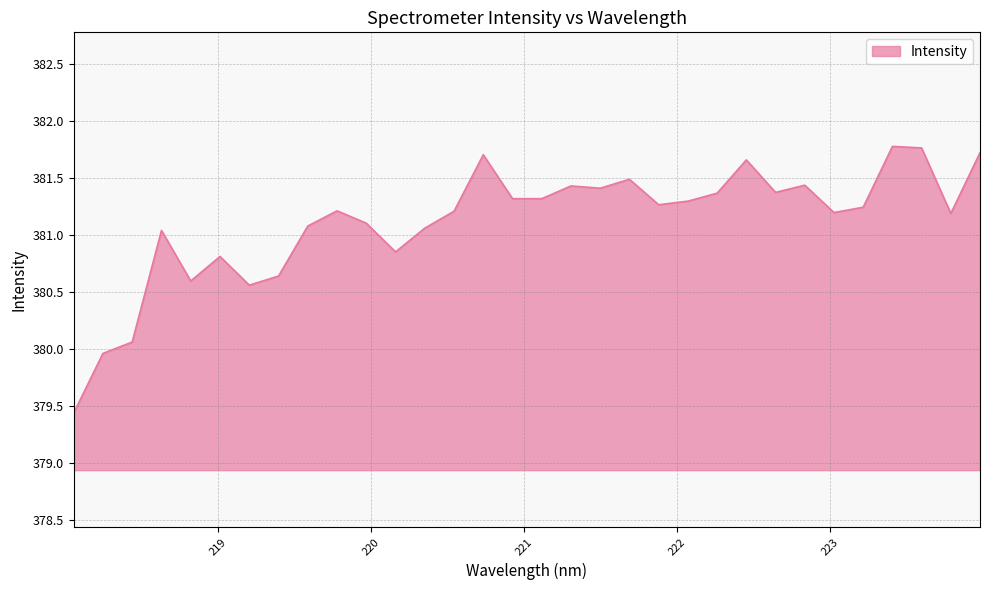

What is the greatest value displayed?

381.8